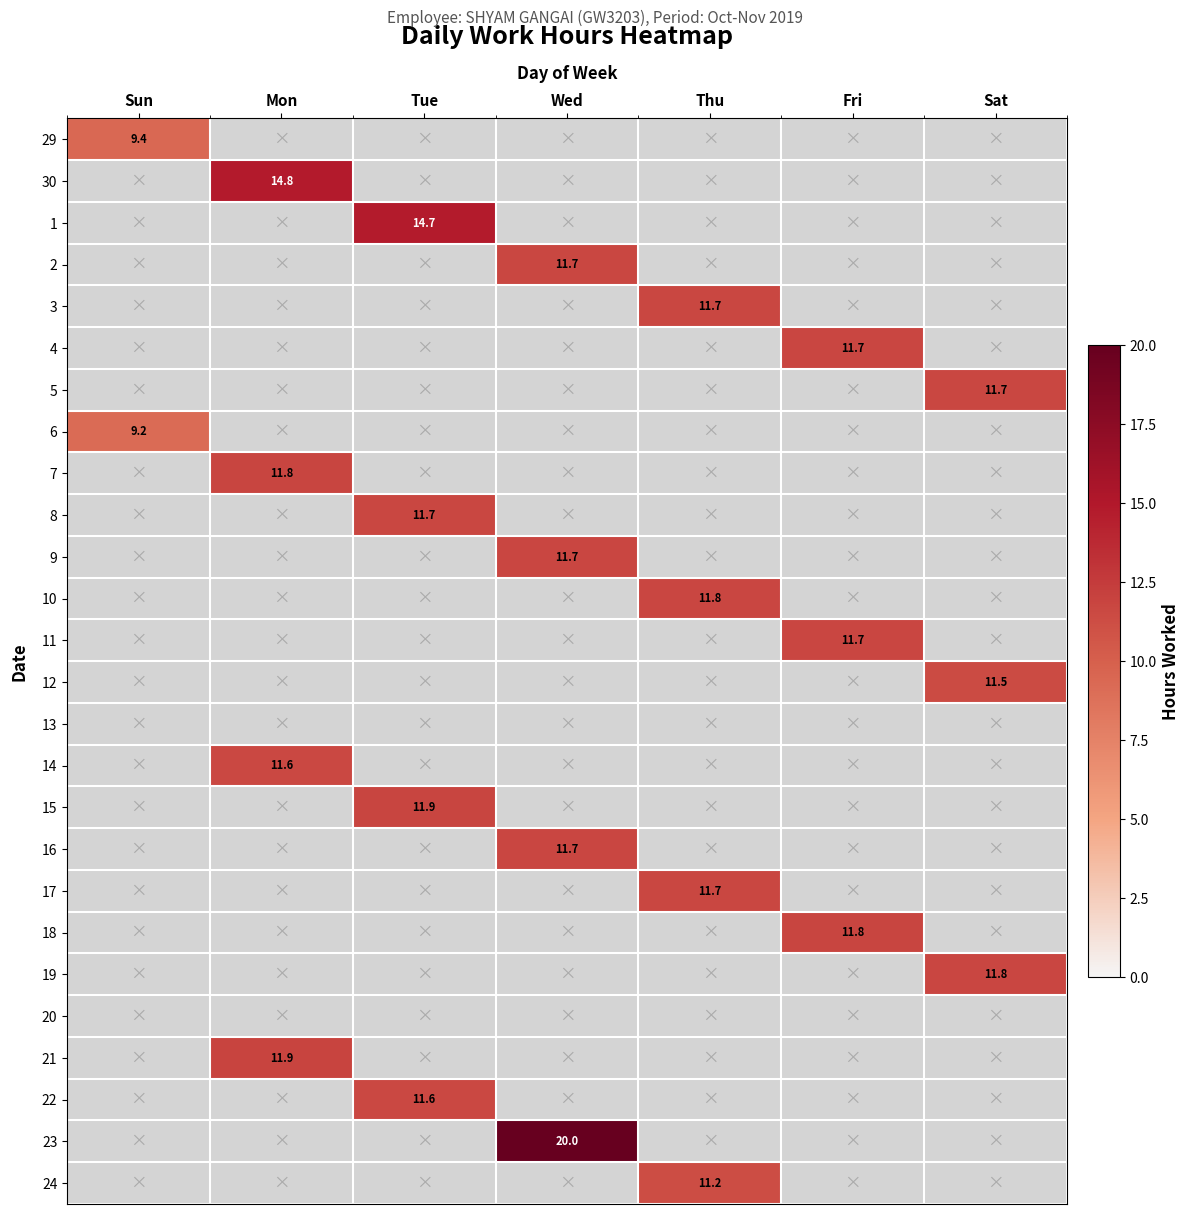

At which category does the chart reach its peak across all series?

Wed